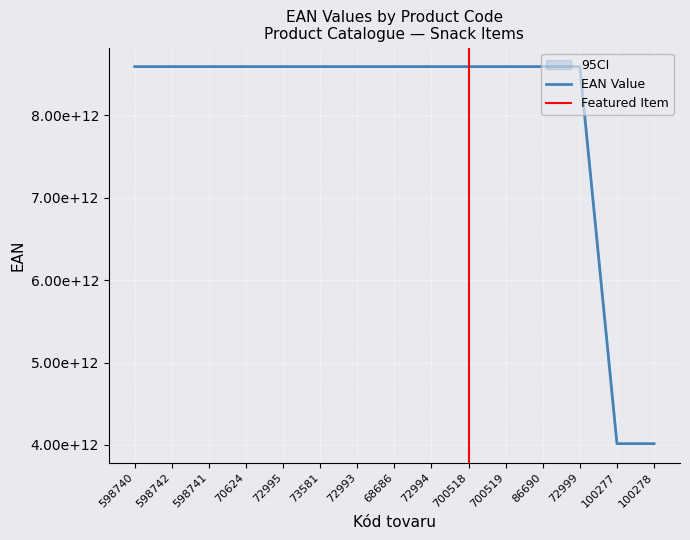

List the labels in order of value, smallest first.

100277, 100278, 598742, 598740, 598741, 86690, 72994, 72993, 73581, 72999, 700518, 700519, 70624, 72995, 68686